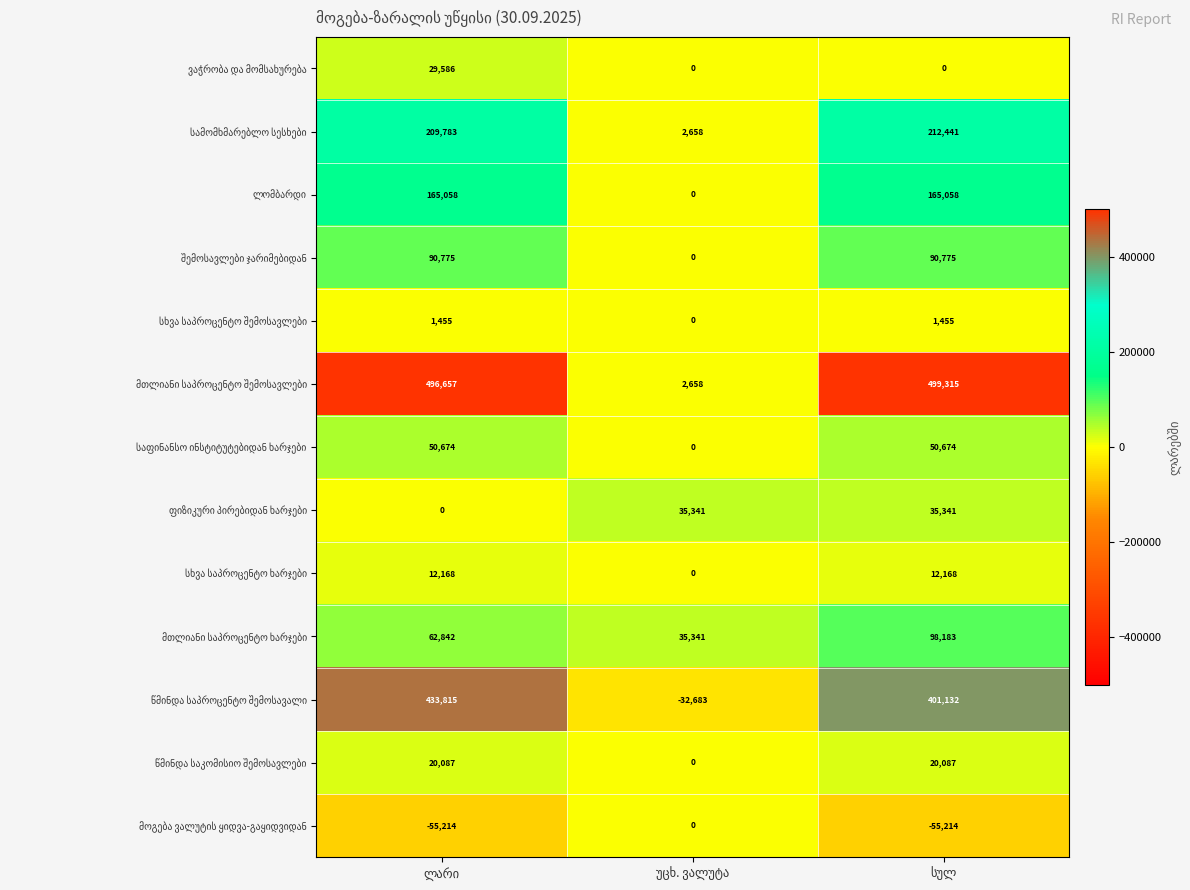

What is the maximum value shown in the chart?

499315